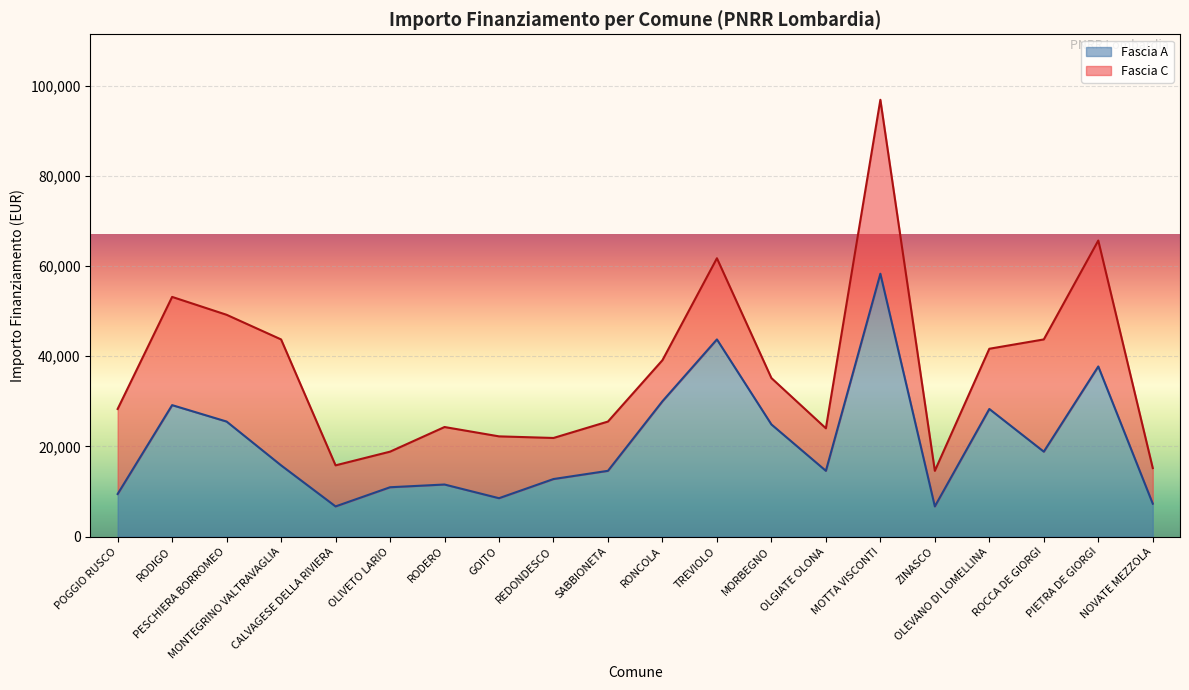

How many interior local valleys (lower than both neighbors) does the data have?

5